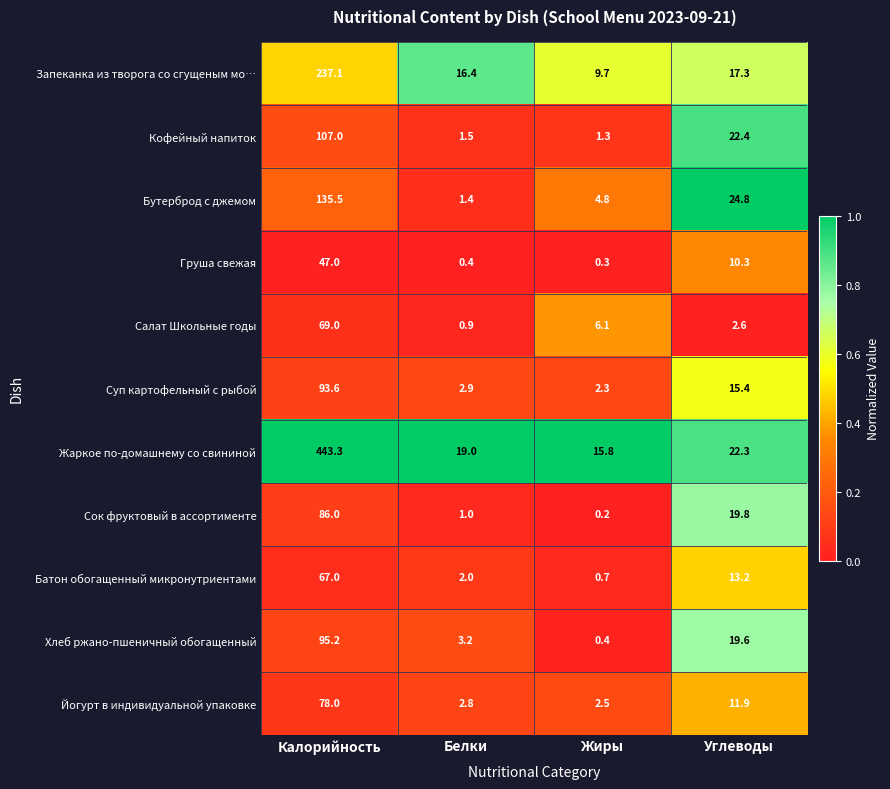

Between Калорийность and Жиры, which series saw the biggest shift?

Жаркое по-домашнему со свининой